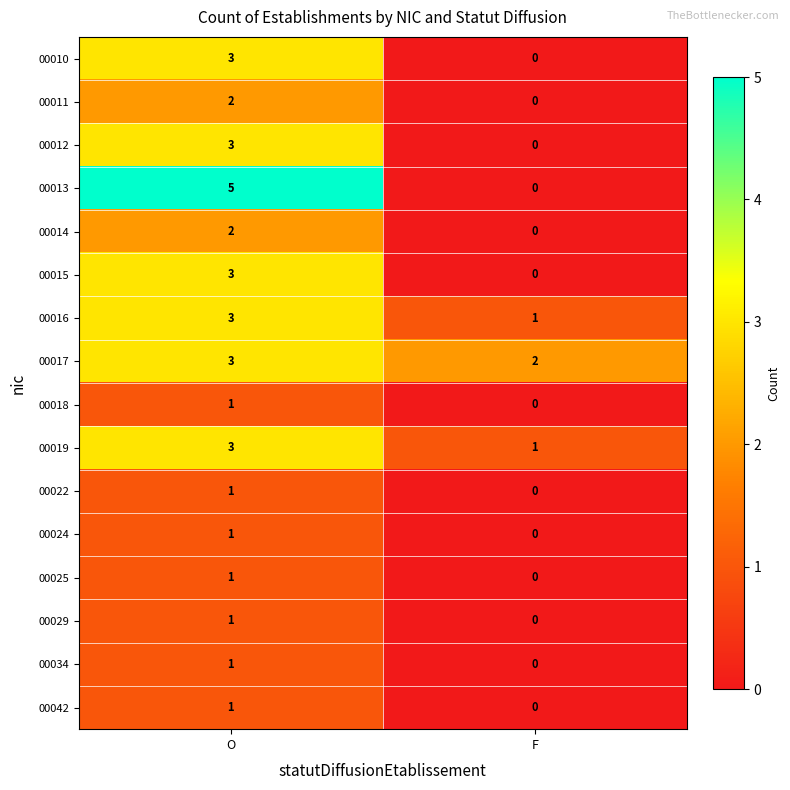

The 00010 series shows 4 at O. True or false?

False